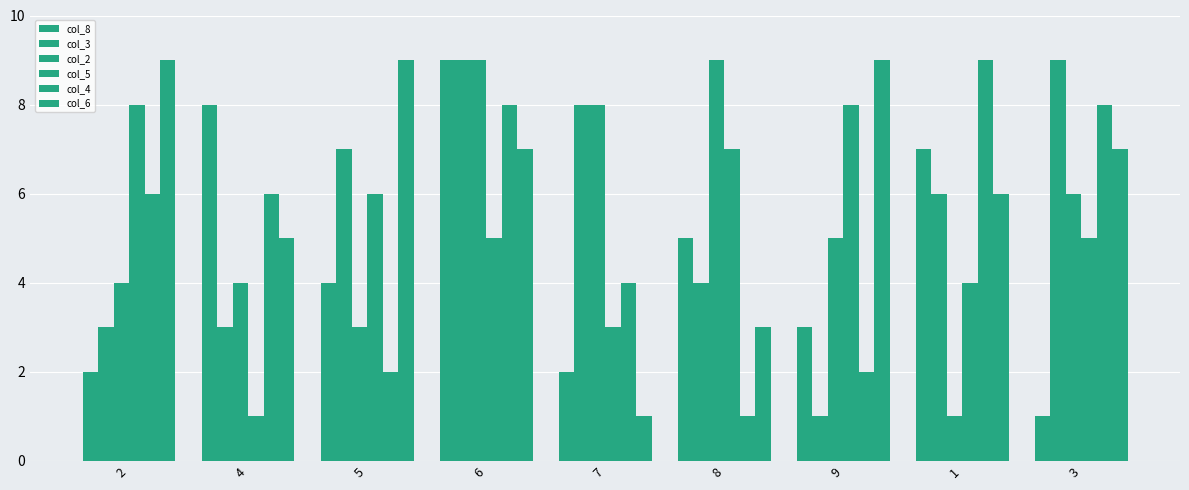

Does the chart contain stacked bars?

No